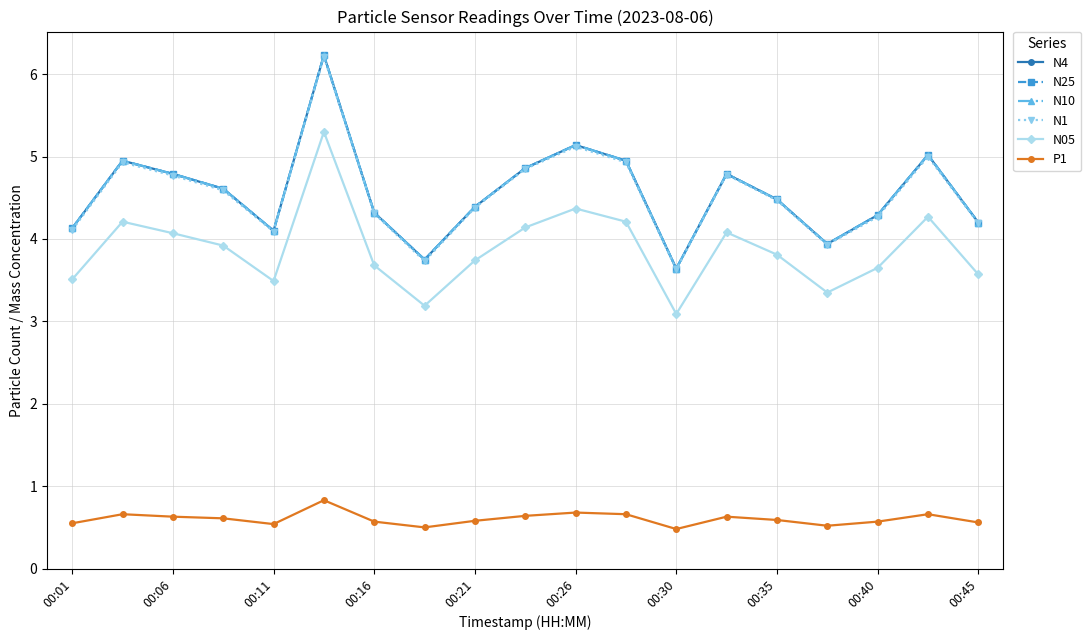

How many lines are shown in the chart?

6